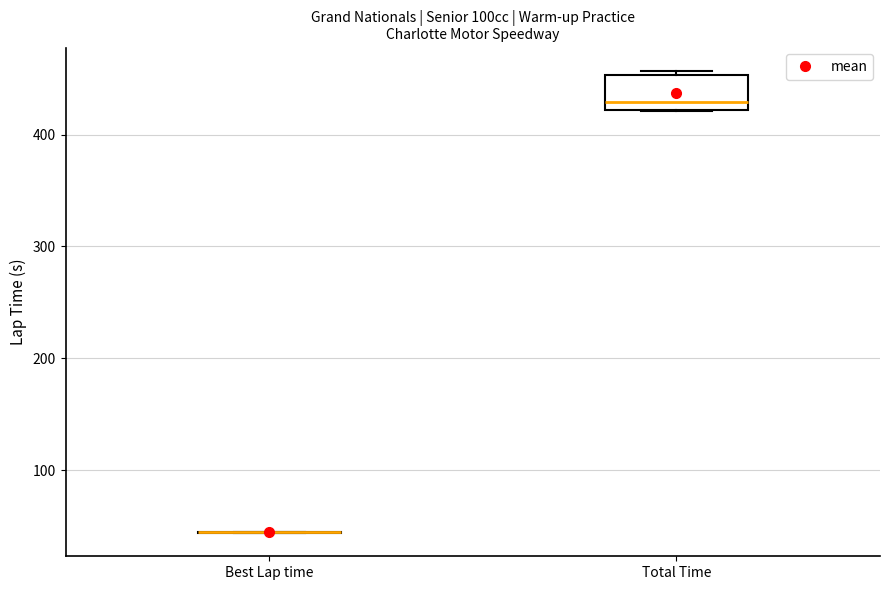

Which box is the tallest, from its lower edge to its upper edge?

Total Time